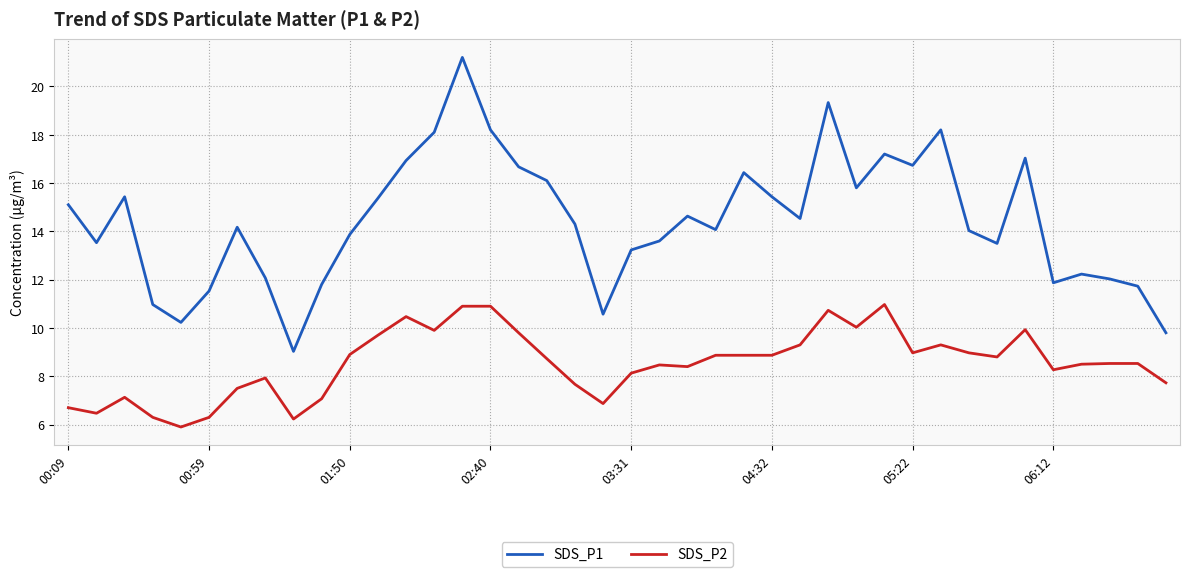

Rank the series by their maximum value, from highest to lowest.

SDS_P1, SDS_P2